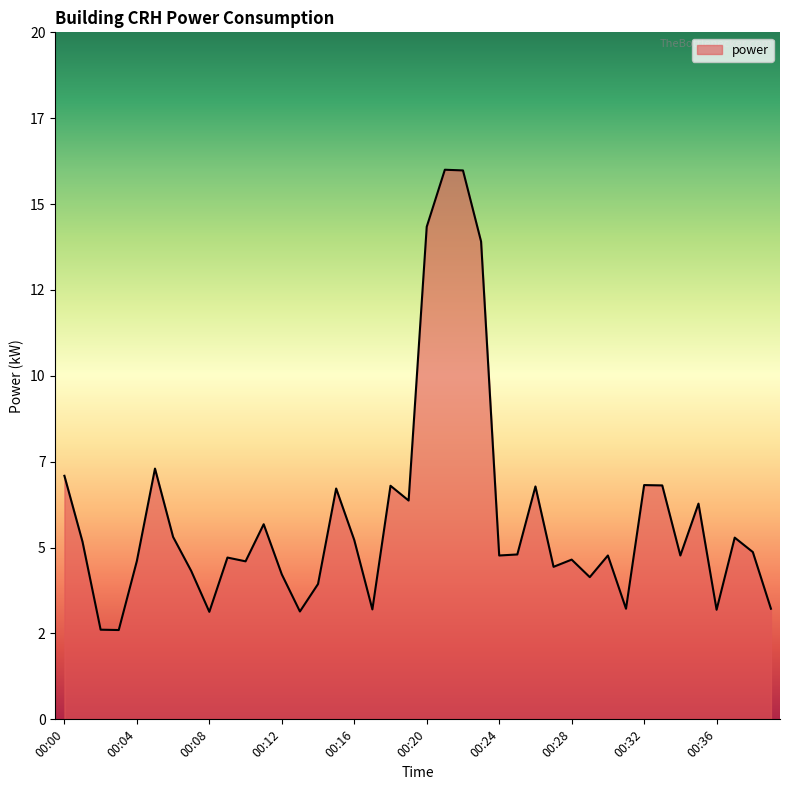

Where does the data first go above 4?

00:00